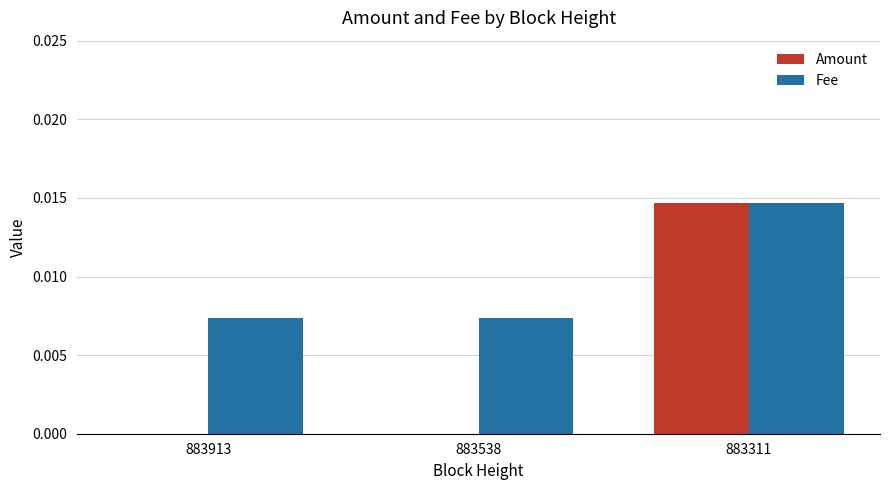

At which category does the chart reach its peak across all series?

883311